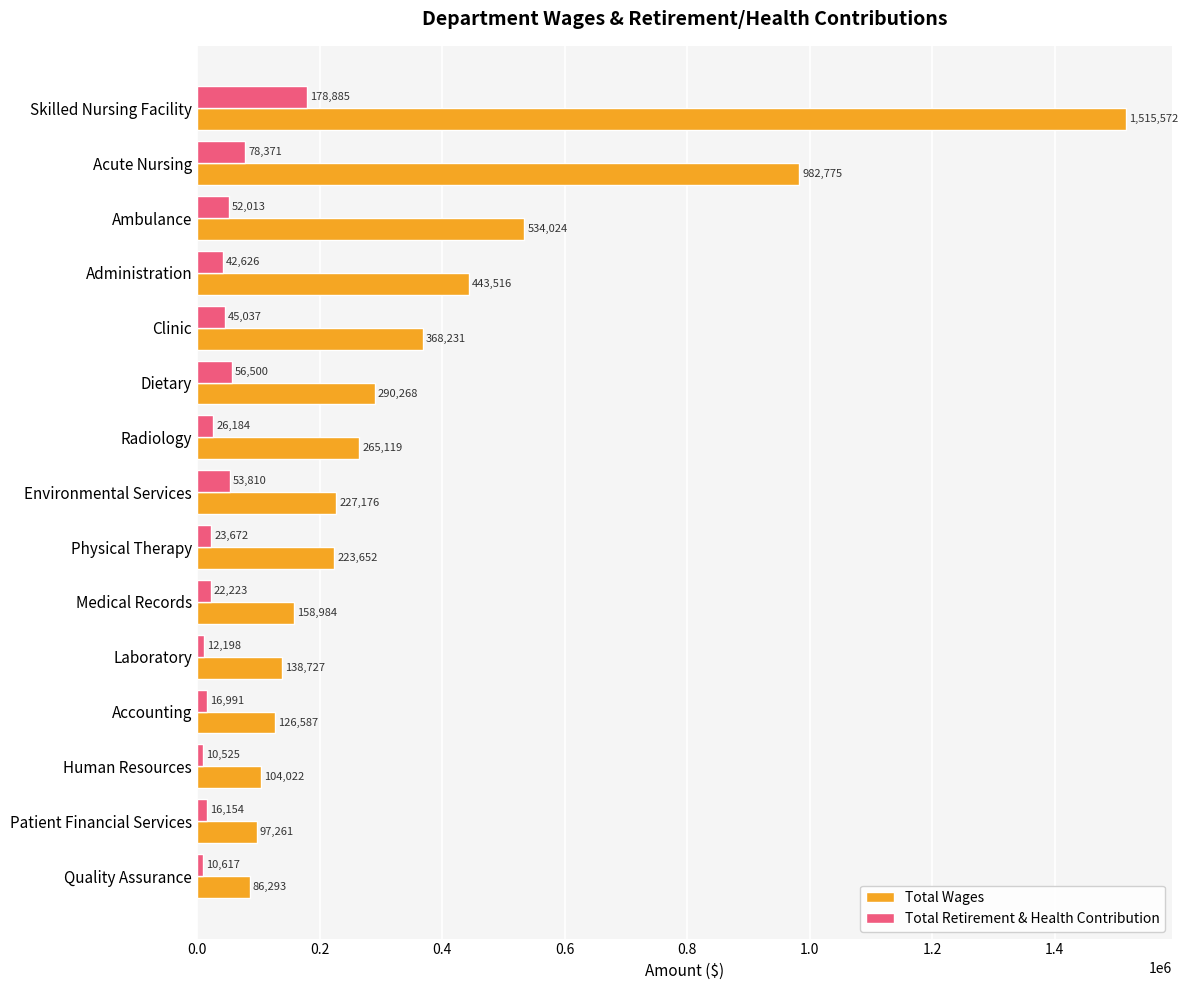

List the series in order of their overall mean, highest first.

Total Wages, Total Retirement & Health Contribution